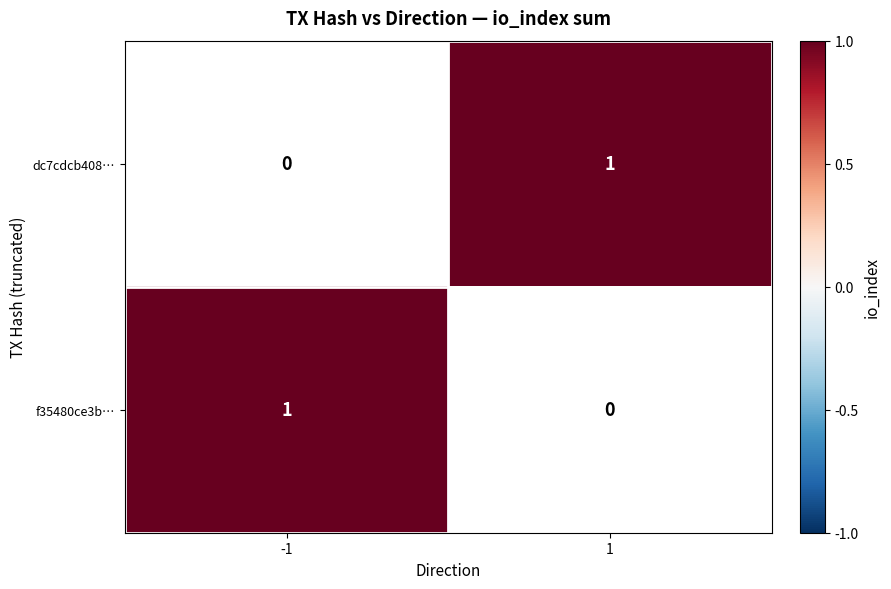

How many categories are shown in the chart?

2